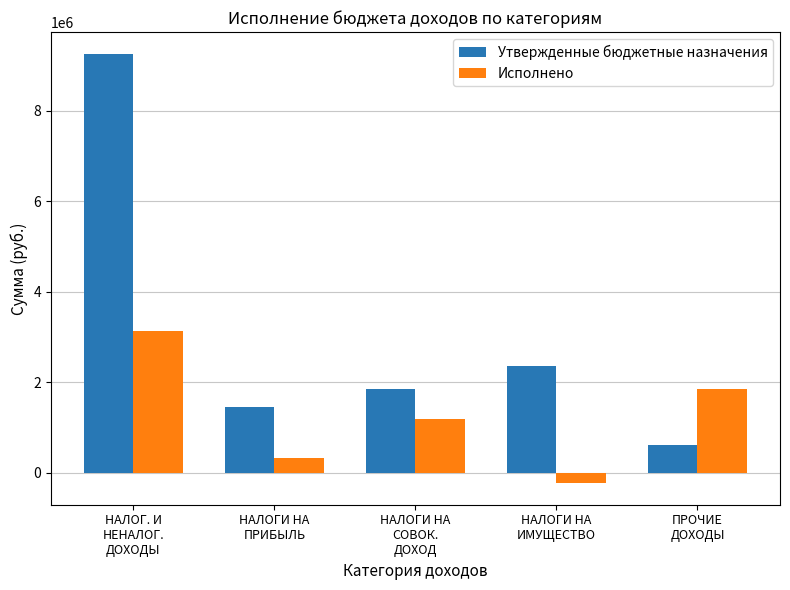

List the series in order of their overall mean, highest first.

Утвержденные бюджетные назначения, Исполнено